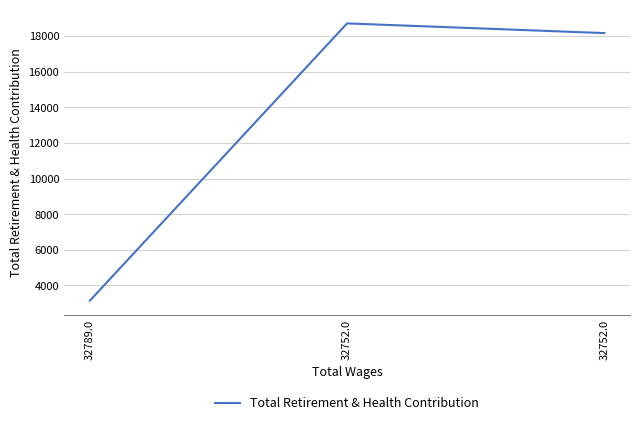

What value does the data have at 32789.0?

3150